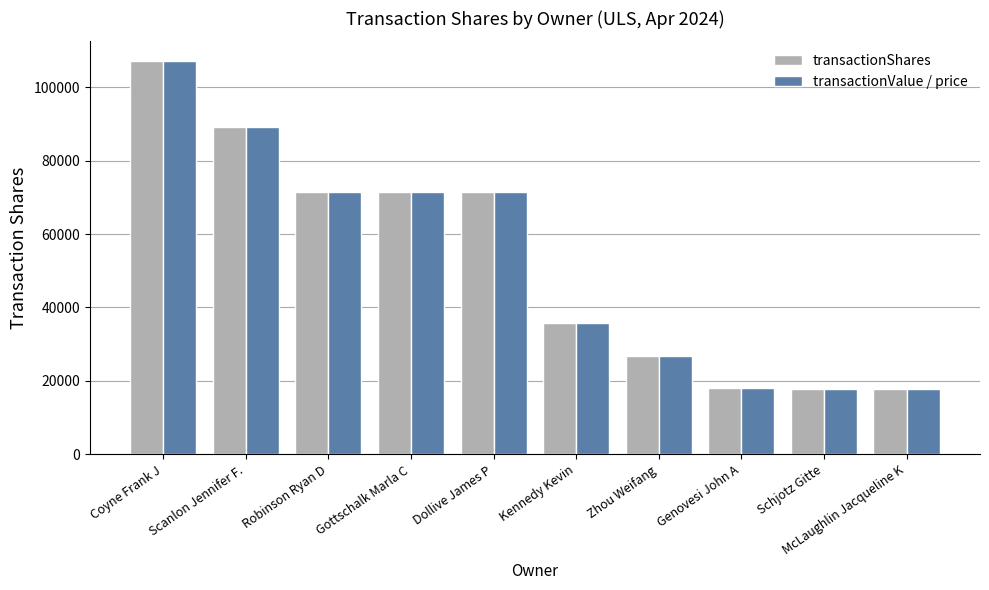

How many bars are there in total?

20